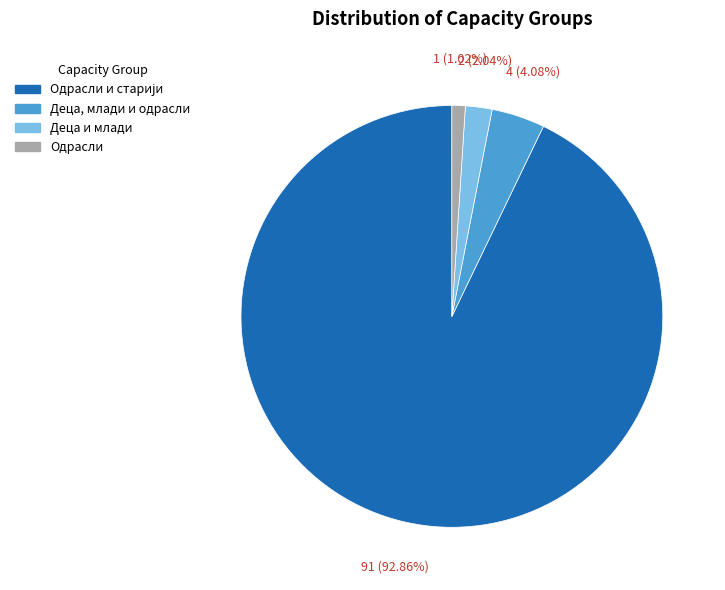

To the nearest percent, what is the average slice percentage?

25%